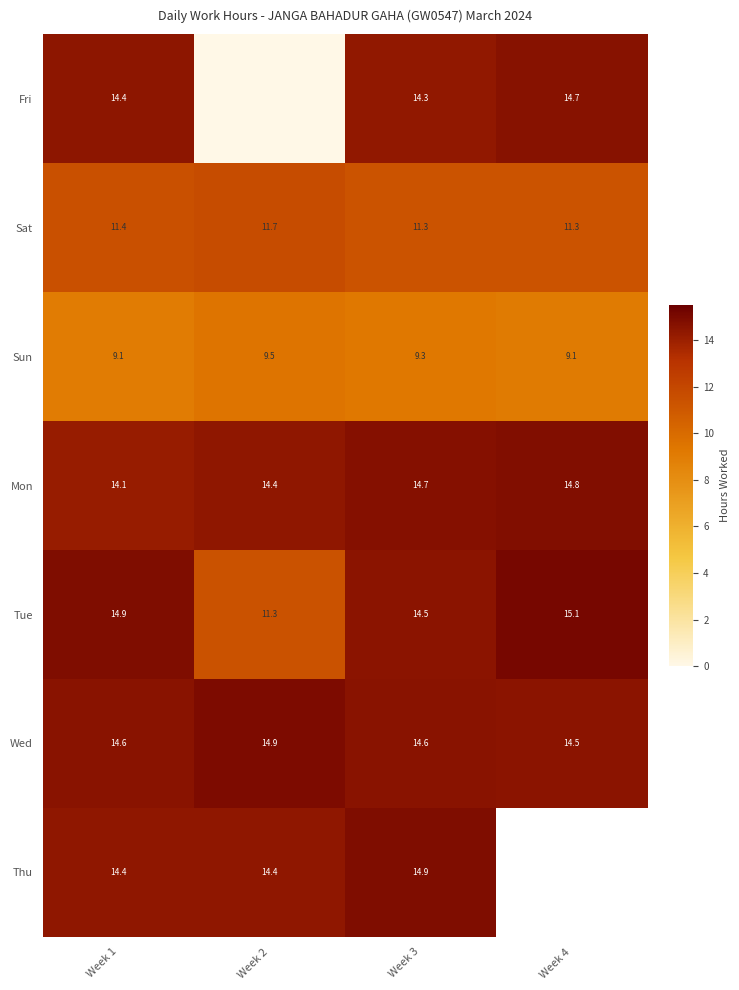

Is the value of Tue at Week 1 greater than the value of Mon at Week 4?

Yes